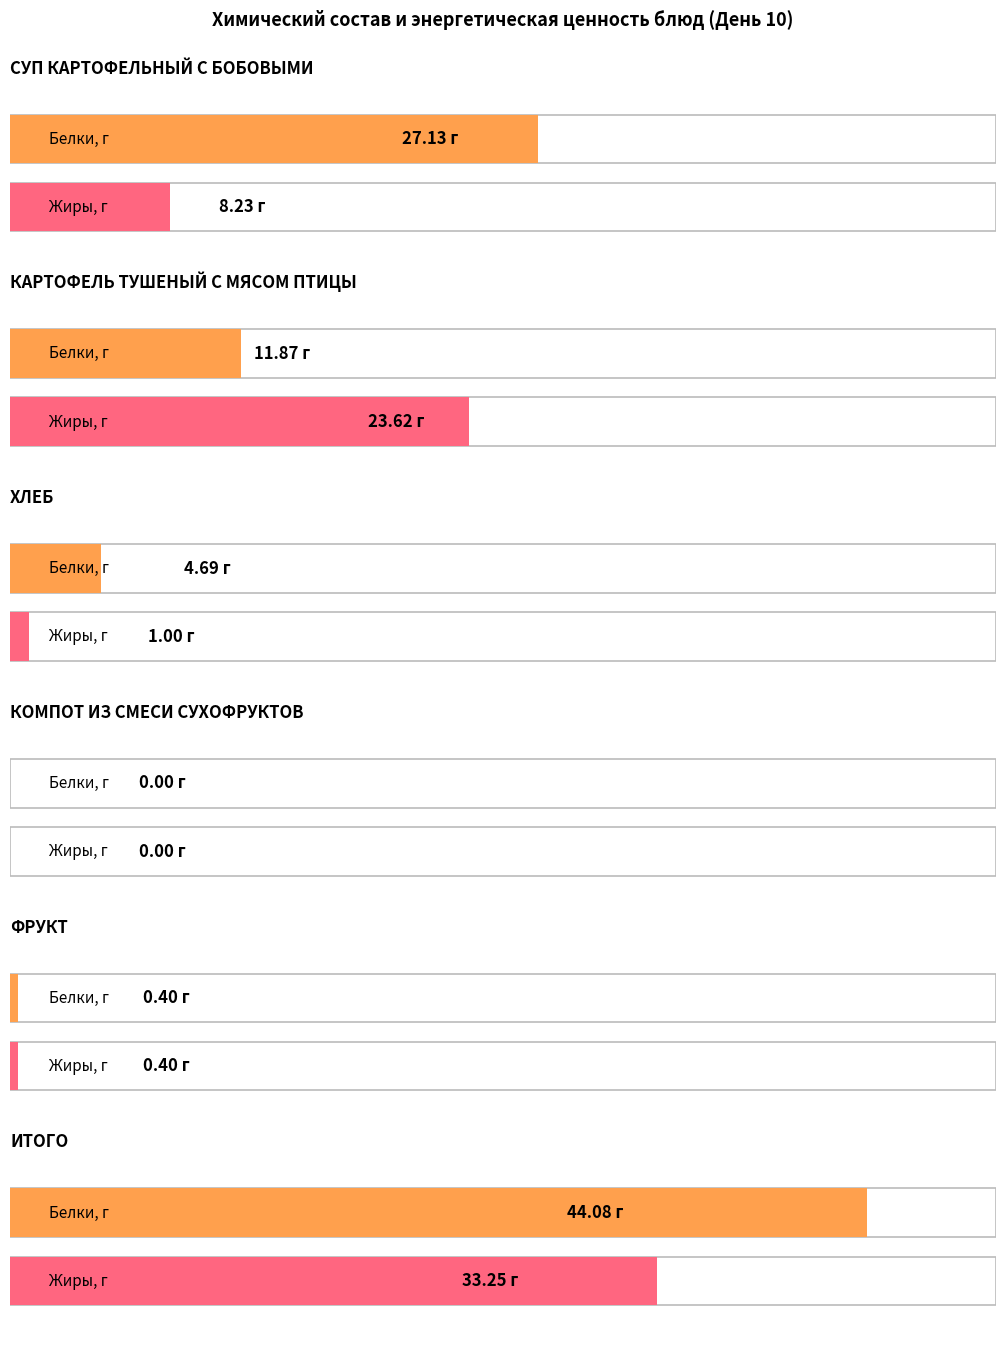

How many data points does each series have?

6